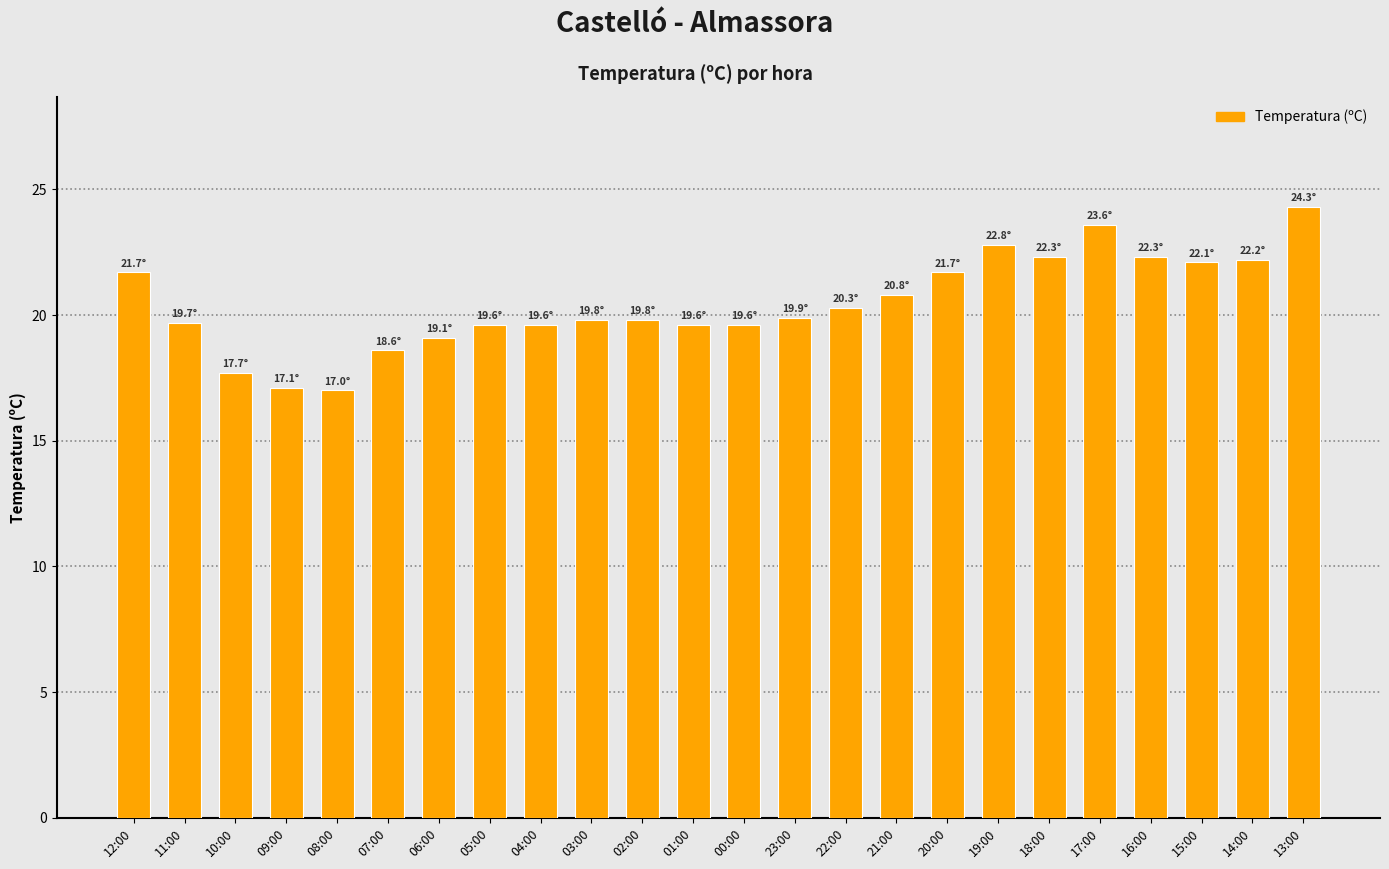

What is the minimum value shown in the chart?

17.0